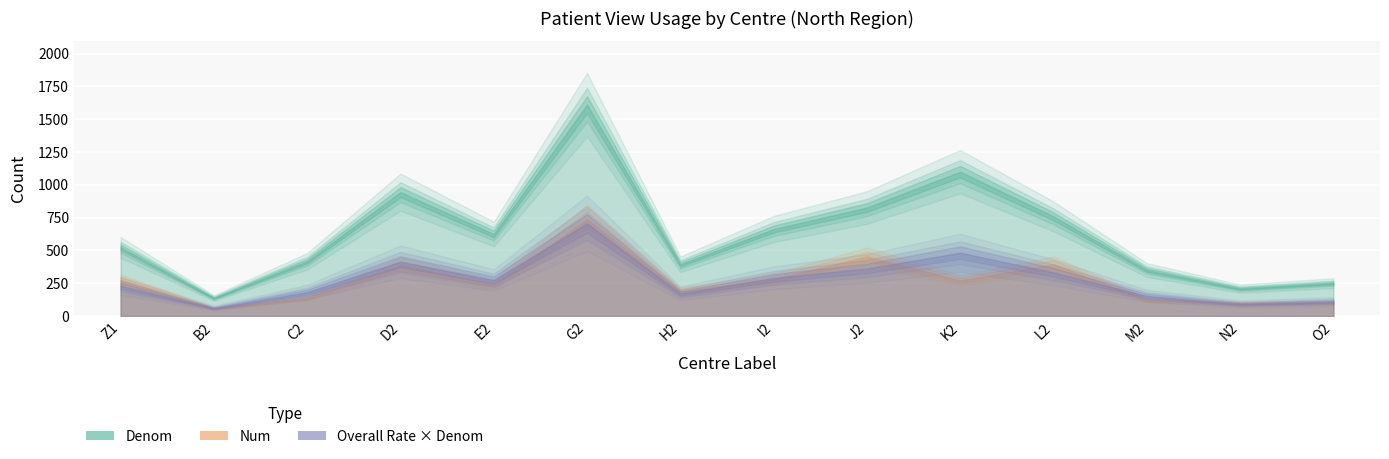

Reading left to right, extract all data points from this chart.

Num: Z1=275.0	B2=57.0	C2=137.0	D2=388.0	E2=242.0	G2=737.0	H2=188.0	I2=281.0	J2=454.0	K2=271.0	L2=394.0	M2=123.0	N2=96.0	O2=102.0
Denom: Z1=524.0	B2=137.0	C2=418.0	D2=944.0	E2=625.0	G2=1611.0	H2=394.0	I2=663.0	J2=827.0	K2=1100.0	L2=759.0	M2=351.0	N2=209.0	O2=251.0
Proportion: Z1=0.5	B2=0.4	C2=0.3	D2=0.4	E2=0.4	G2=0.5	H2=0.5	I2=0.4	J2=0.5	K2=0.2	L2=0.5	M2=0.4	N2=0.5	O2=0.4
Overall_rate: Z1=0.4	B2=0.4	C2=0.4	D2=0.4	E2=0.4	G2=0.4	H2=0.4	I2=0.4	J2=0.4	K2=0.4	L2=0.4	M2=0.4	N2=0.4	O2=0.4